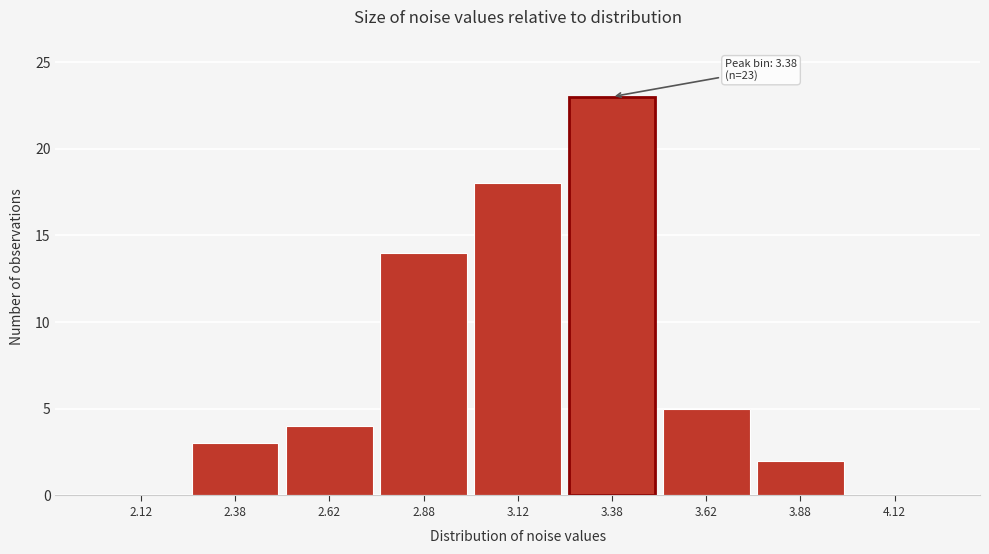

Which range on the x-axis has the tallest bar?

3.25 to 3.50